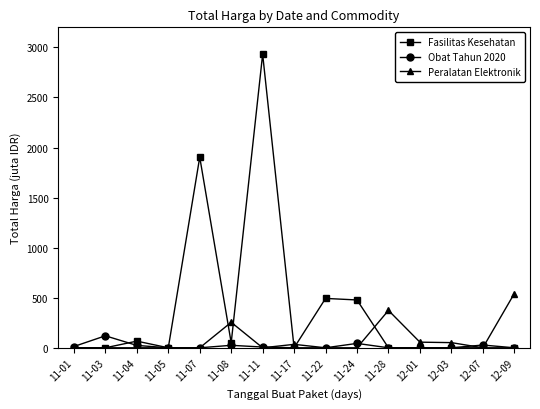

Where is Fasilitas Kesehatan nearest to the value 1465?

11-07